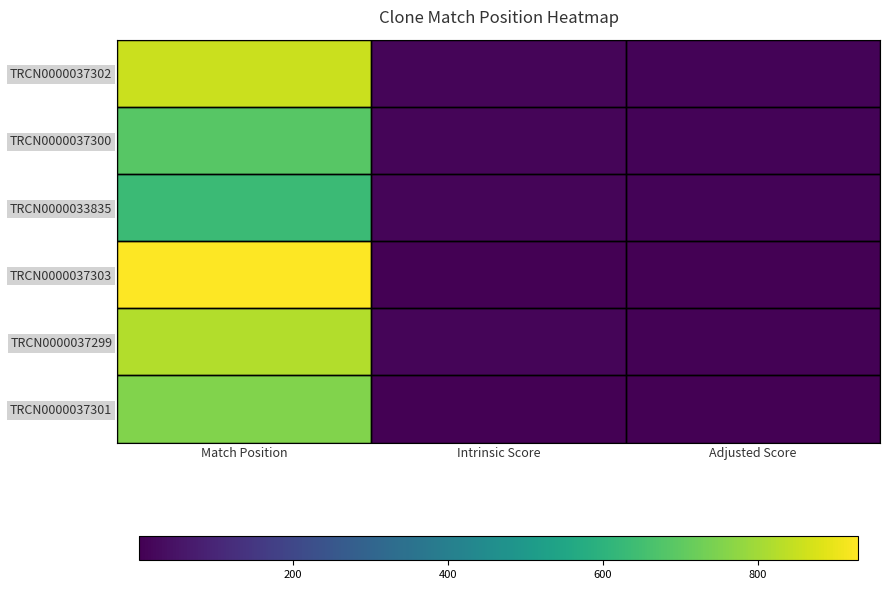

Which series changed the most between Match Position and Adjusted Score?

TRCN0000037303